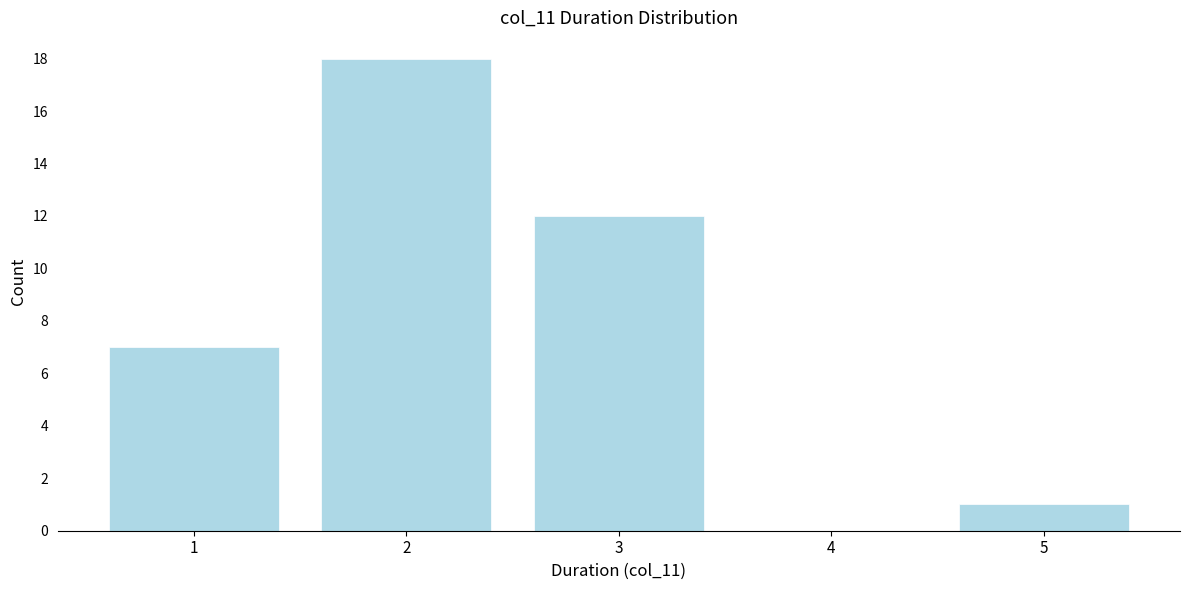

What is the greatest value displayed?

18